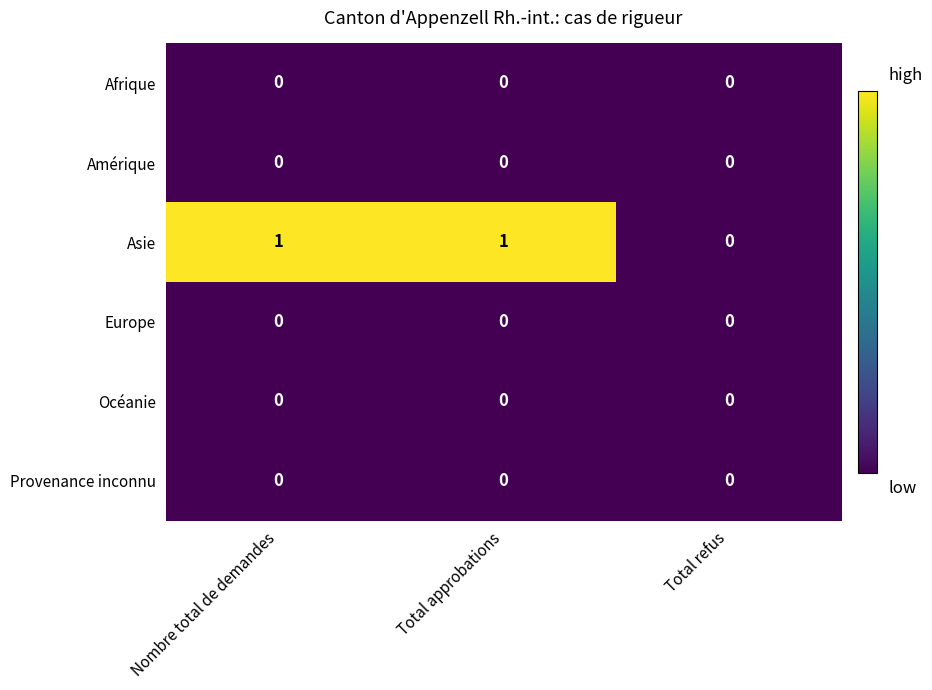

Which series changed the most between Total approbations and Total refus?

Asie